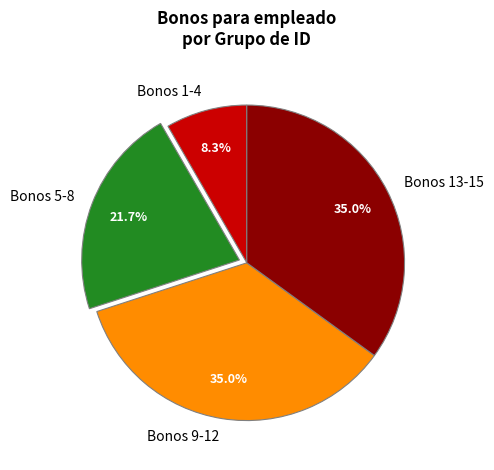

To the nearest percent, what is the difference between the largest and smallest slice percentages?

27%